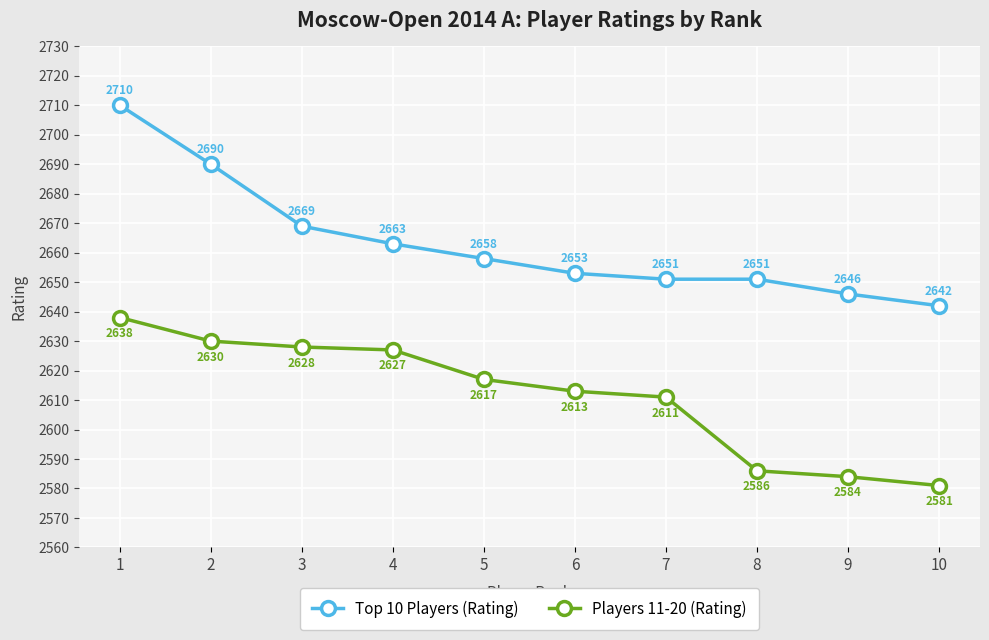

List the labels in order of Players 11-20 (Rating) value, largest first.

1, 2, 3, 4, 5, 6, 7, 8, 9, 10